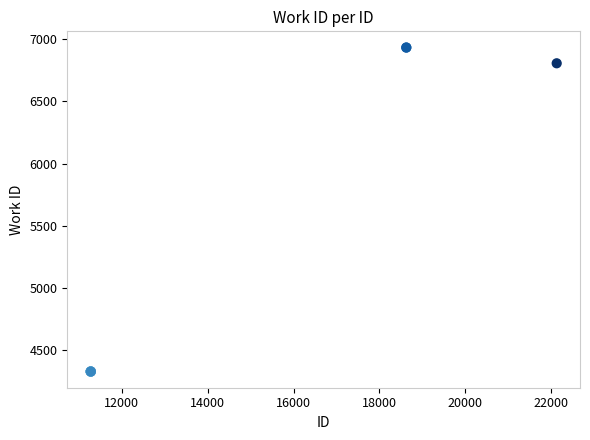

What Y value in the scatter plot is closest to 5629?

6808